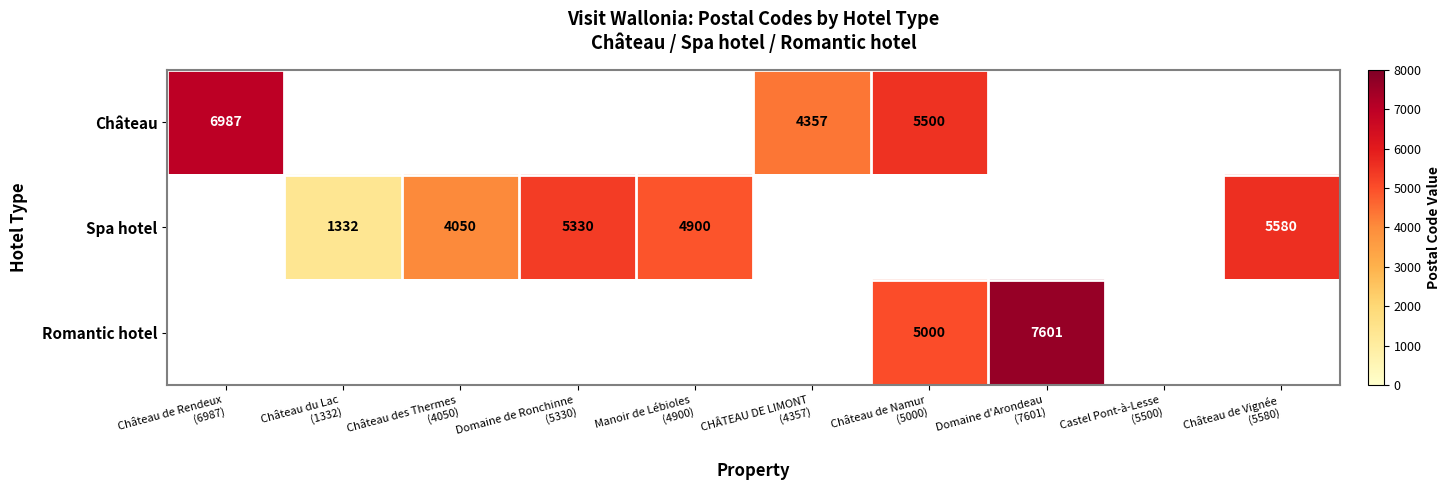

How many values in the Spa hotel series are below 5580?

4